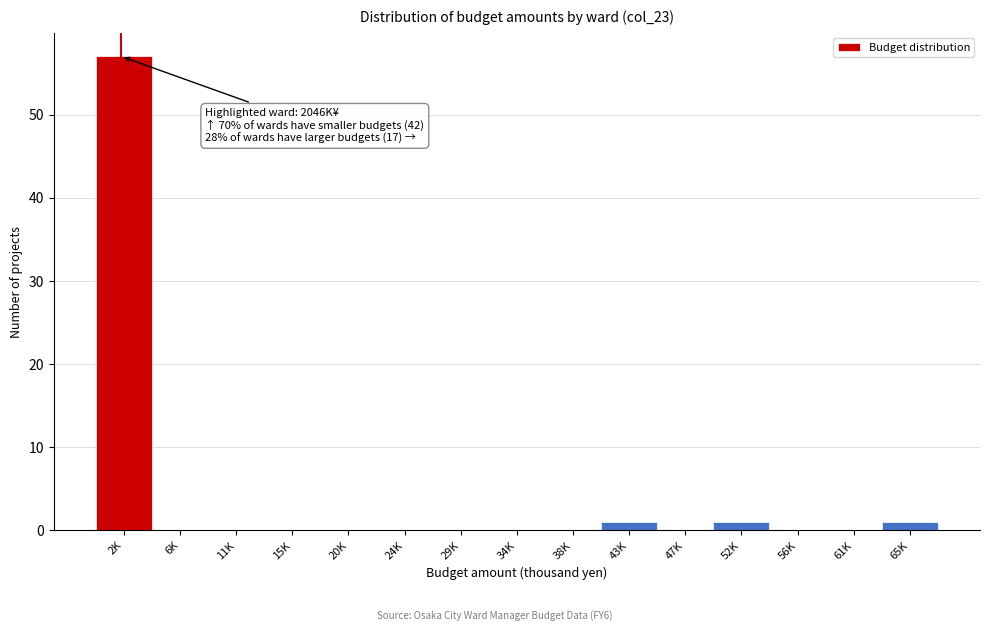

Reading left to right, what are all the values shown in this chart?

2K=57	6K=0	11K=0	15K=0	20K=0	24K=0	29K=0	34K=0	38K=0	43K=1	47K=0	52K=1	56K=0	61K=0	65K=1